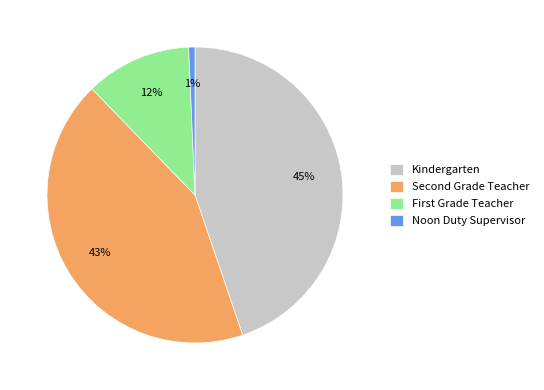

To the nearest percent, what is the average slice percentage?

25%